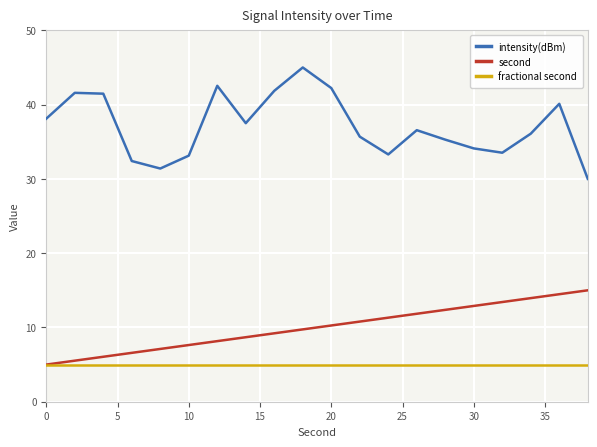

True or false: second and intensity(dBm) intersect in this chart.

False